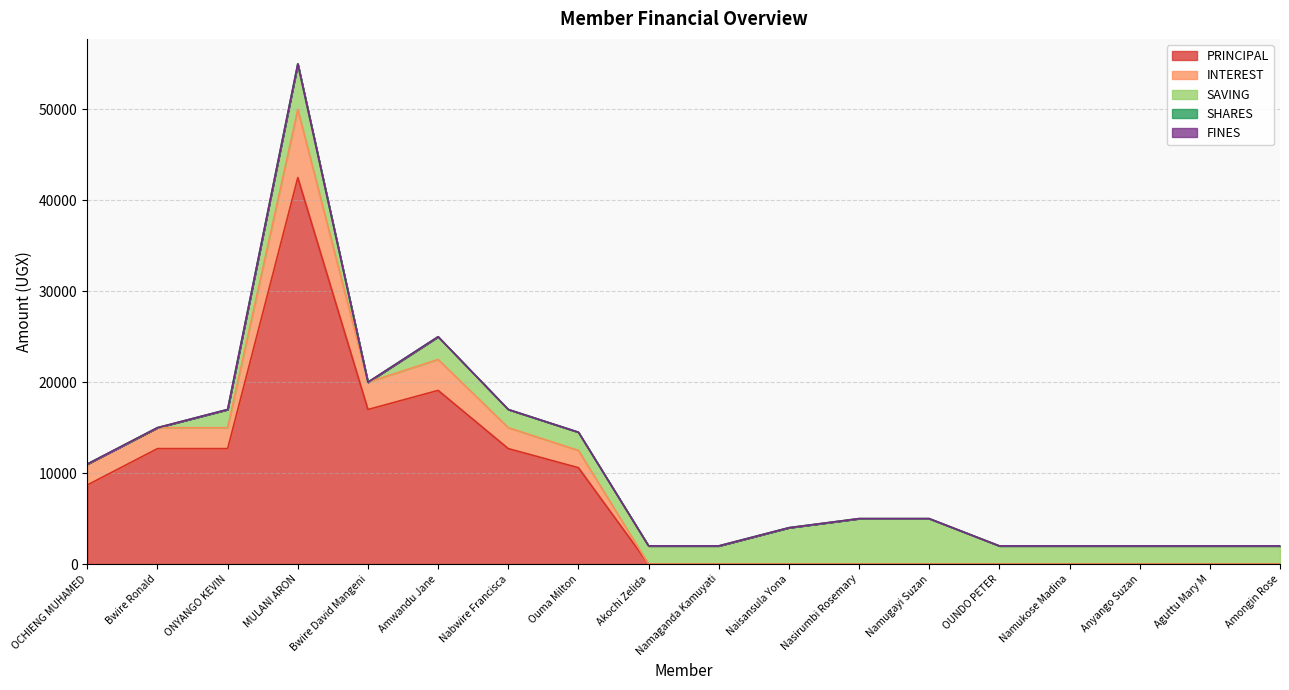

In PRINCIPAL, how many points are higher than both neighbors (excluding endpoints)?

2